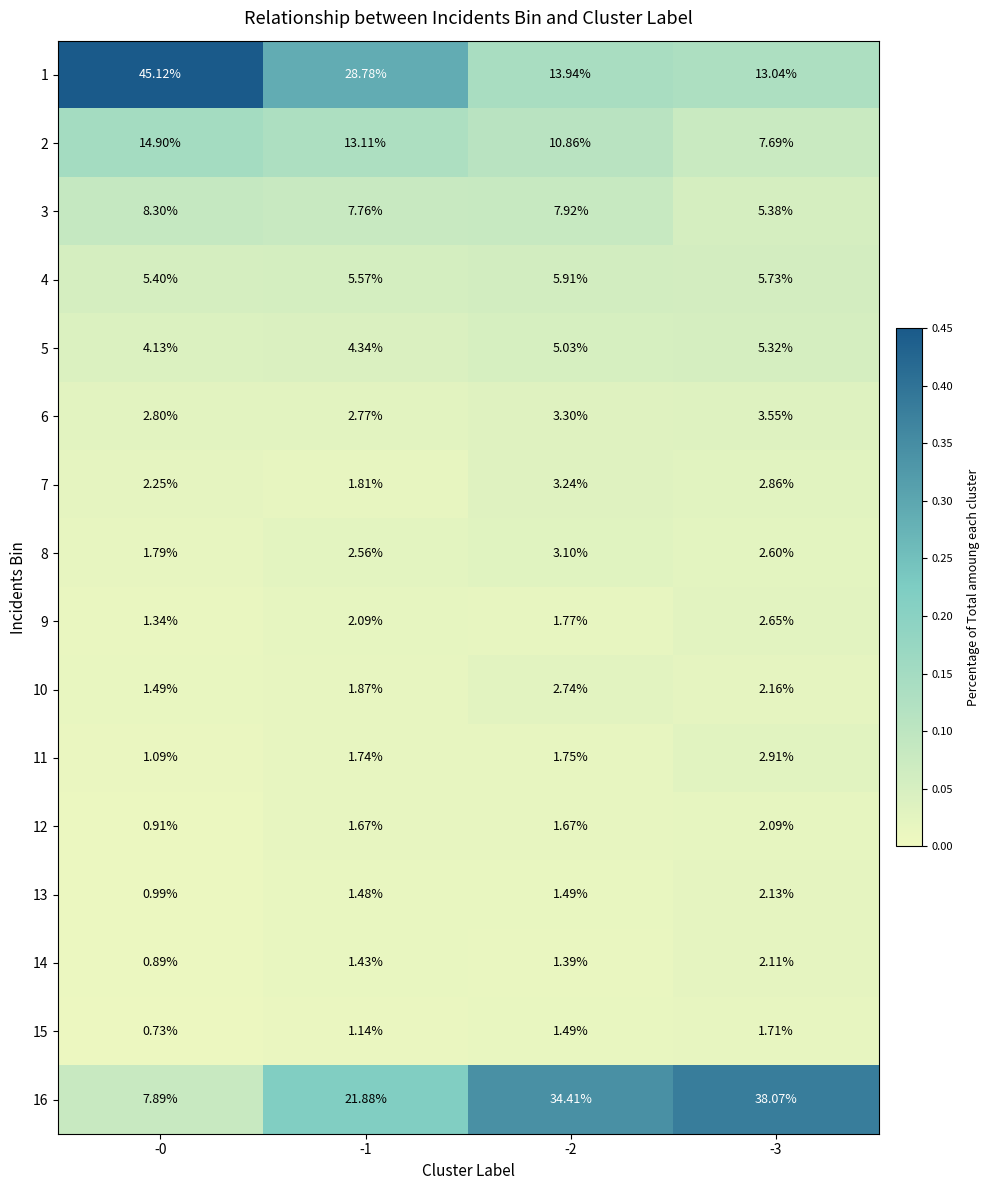

Is the value of 9 at -3 greater than the value of 14 at -1?

Yes